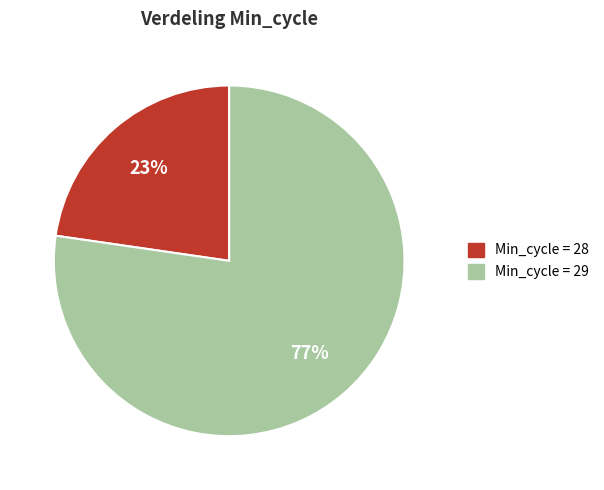

To the nearest percent, what is the average slice percentage?

50%